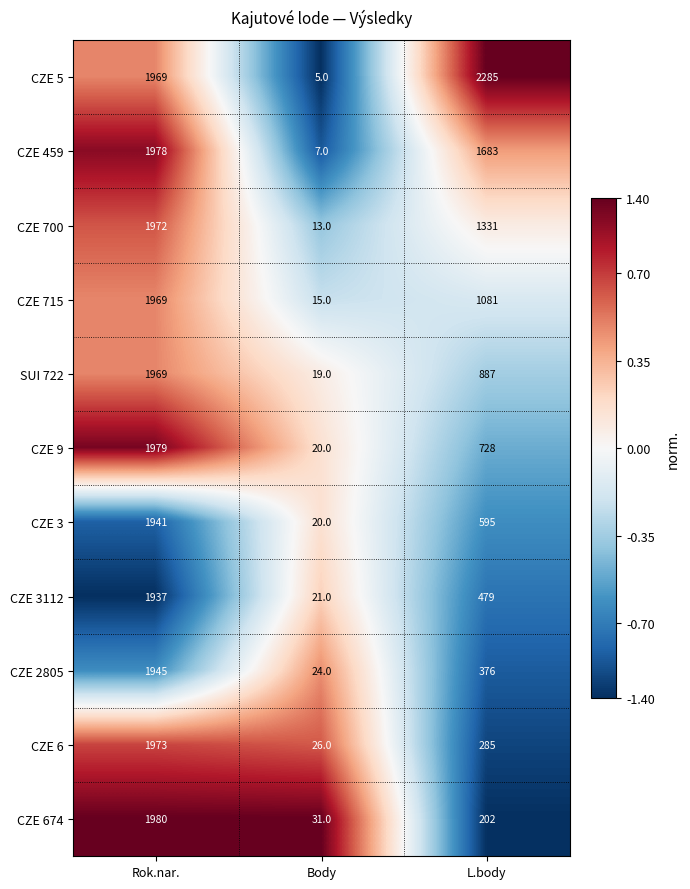

What is the difference between the maximum and minimum values in the CZE 9 series?

1959